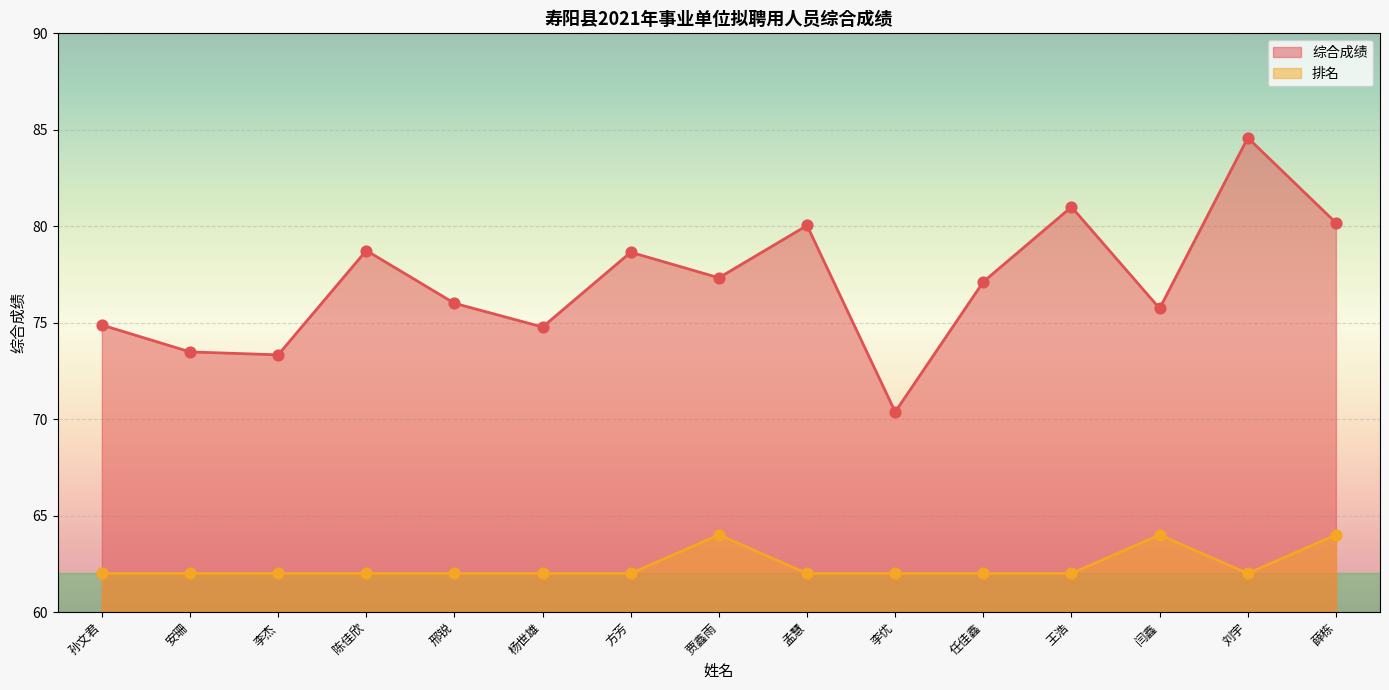

What are all the series names shown in the legend?

综合成绩, 排名